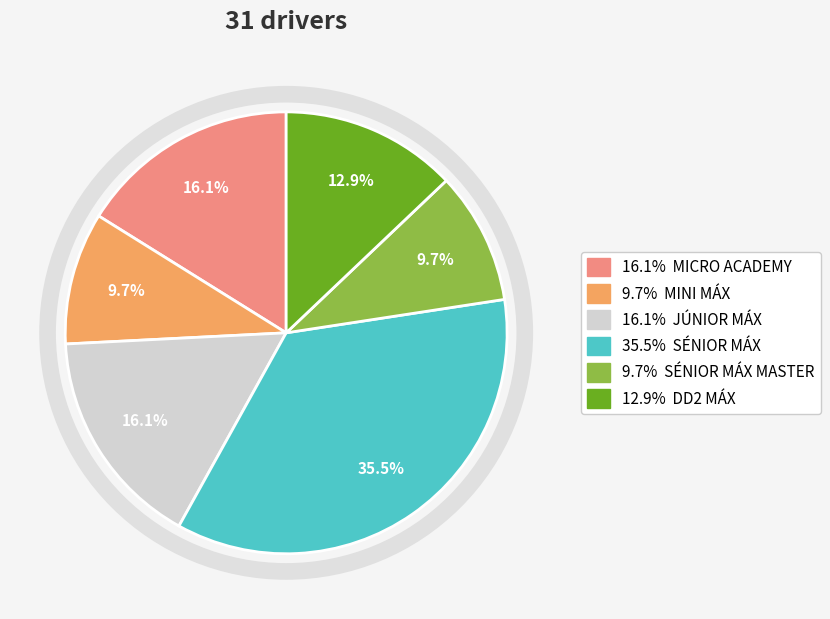

Does any single category account for the majority?

No